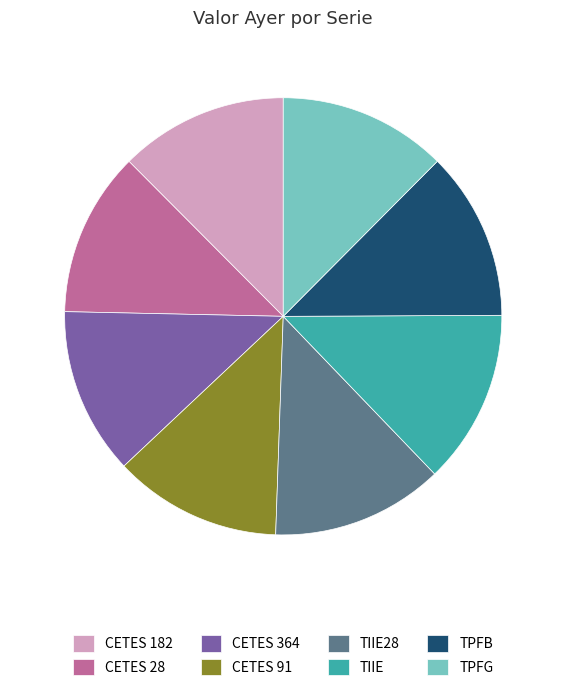

True or false: TIIE accounts for 3% of the total.

False